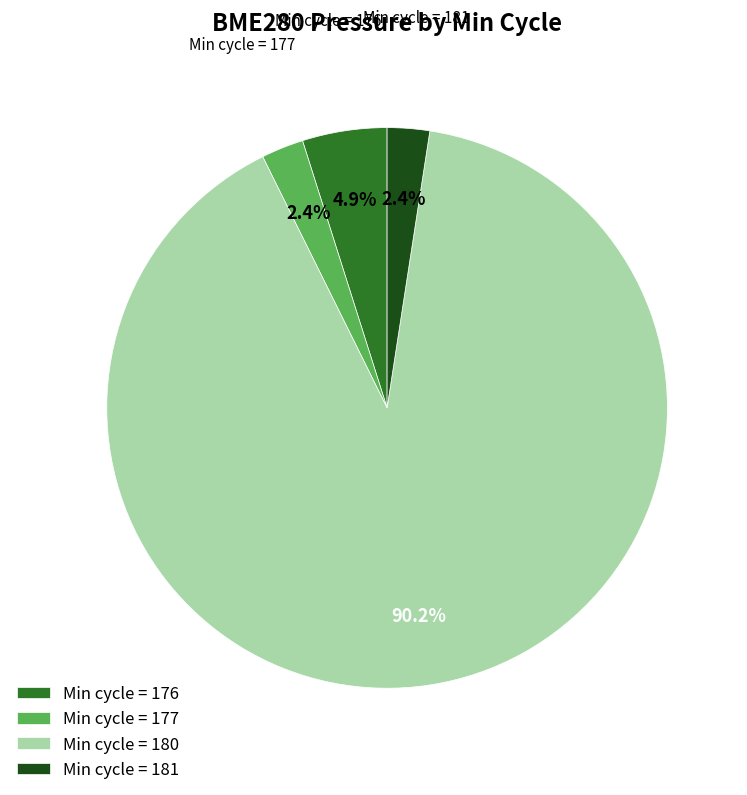

Which slice is the largest?

Min cycle = 180